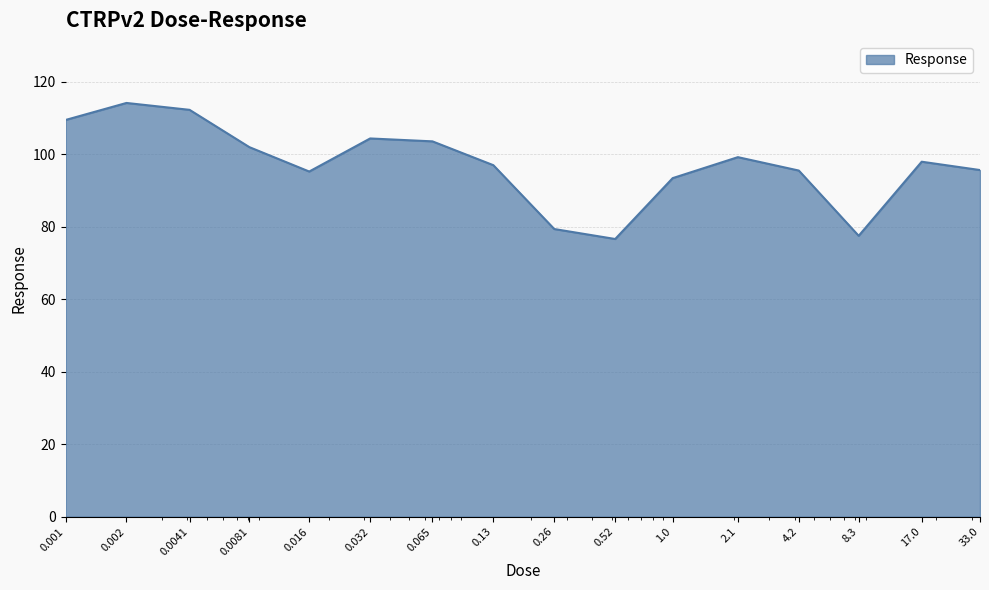

What is the minimum value shown in the chart?

76.7